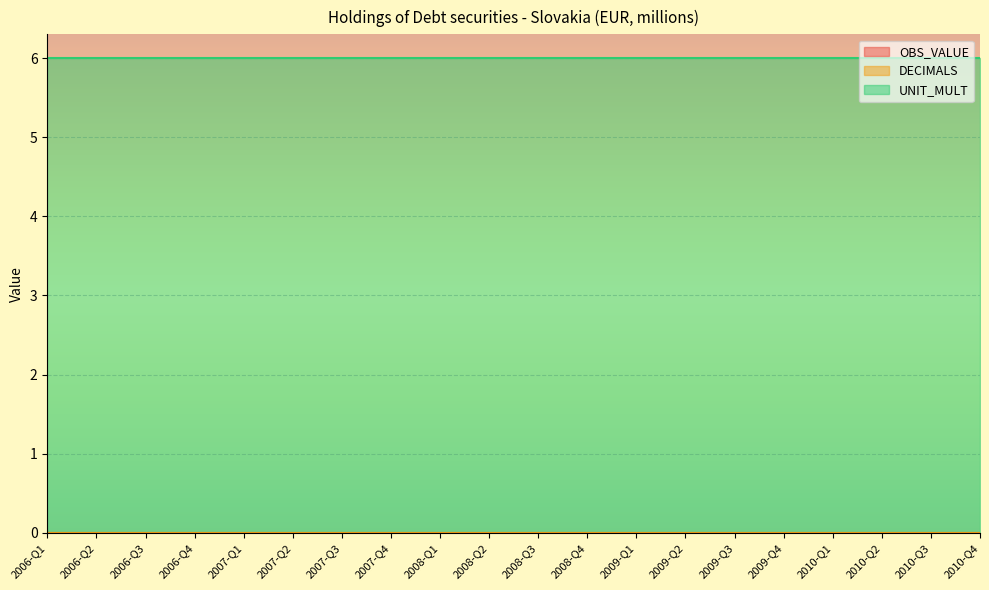

Does the chart display data point markers on the line(s)?

No